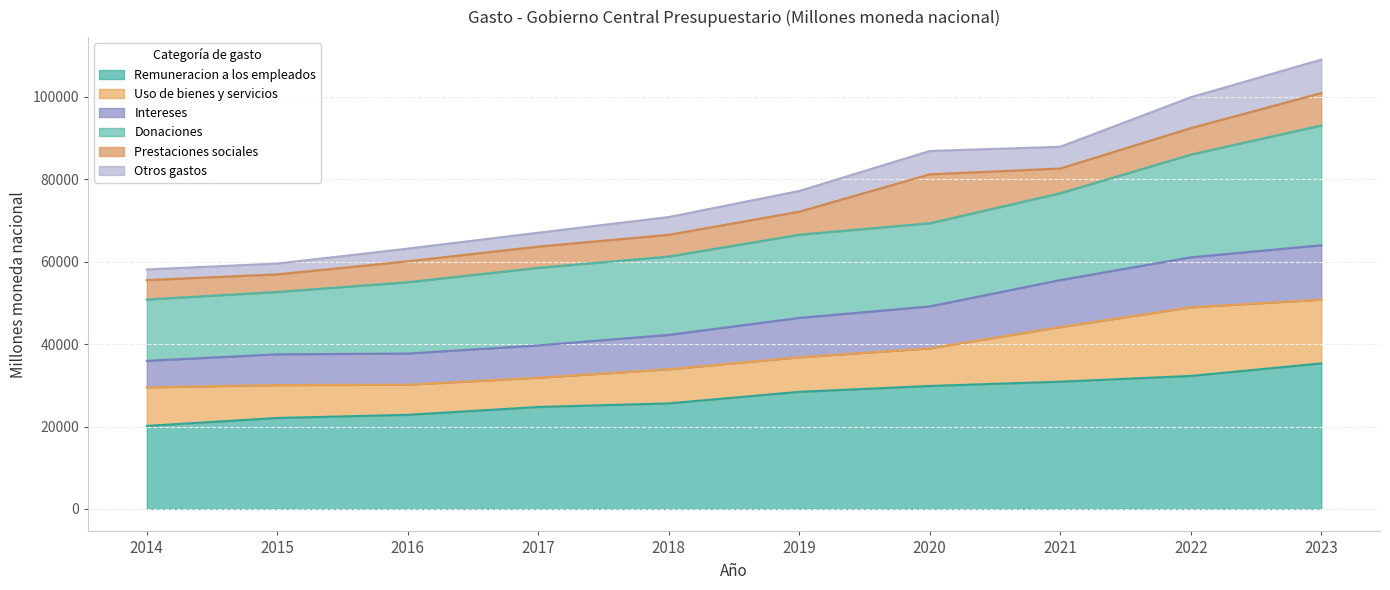

What is the total value across all series at 2015?

59530.5